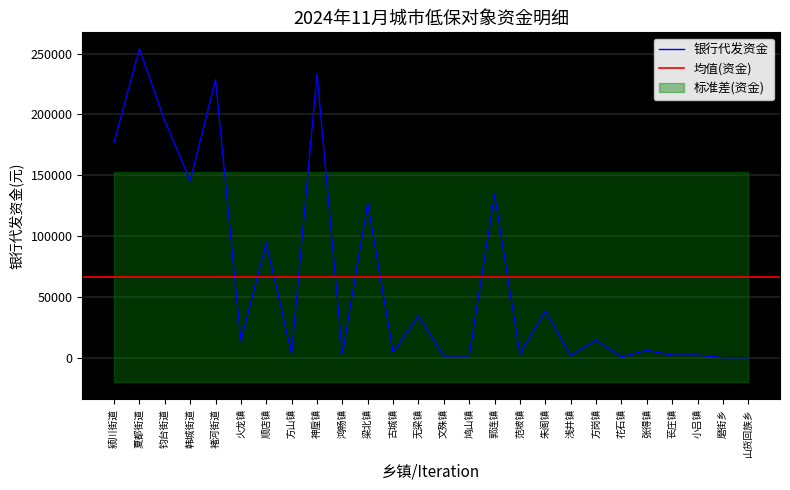

Reading left to right, what are all the values shown in this chart?

颍川街道=177180	夏都街道=253850	钧台街道=194810	韩城街道=145670	褚河街道=228720	火龙镇=13850	顺店镇=94640	方山镇=3430	神垕镇=233340	鸿畅镇=3210	梁北镇=126880	古城镇=4630	无梁镇=34160	文殊镇=1420	鸠山镇=1530	郭连镇=134150	范坡镇=2910	朱阁镇=38390	浅井镇=1750	方岗镇=14220	花石镇=680	张得镇=6020	苌庄镇=2040	小吕镇=2120	磨街乡=0	山货回族乡=0